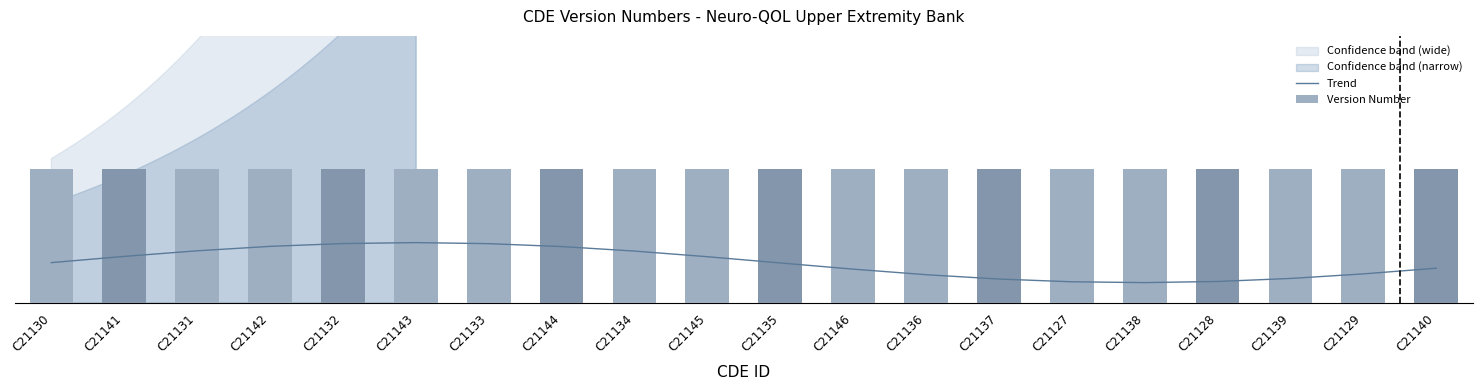

Which has a higher value, C21131 or C21146?

C21131